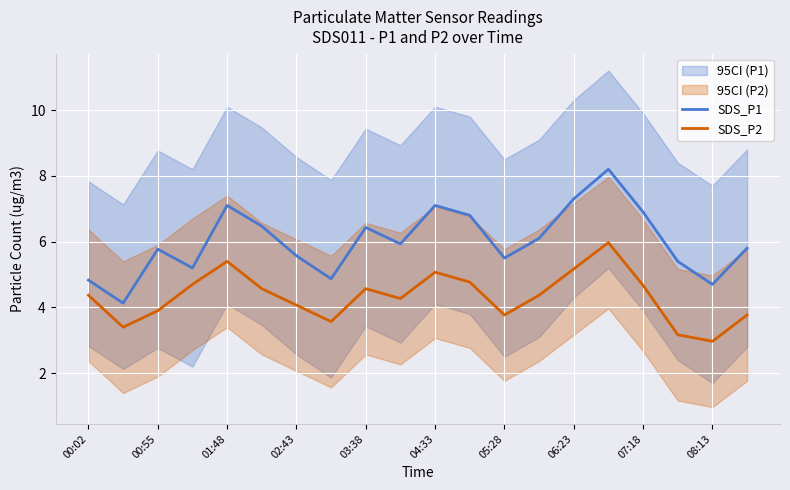

True or false: SDS_P2 has a value of 2.6 at 04:33.

False